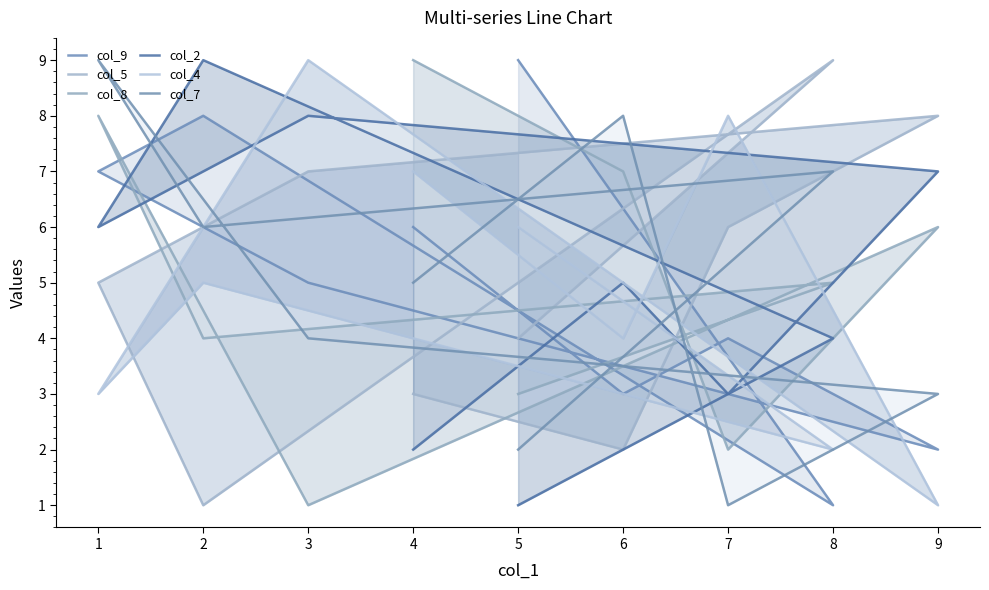

Reading left to right, extract all data points from this chart.

col_9: 6	3	4	2	5	7	8	1	9
col_5: 3	2	6	8	7	5	1	9	4
col_8: 9	7	2	6	1	8	4	5	3
col_2: 2	5	3	7	8	6	9	4	1
col_4: 7	4	8	1	9	3	5	2	6
col_7: 5	8	1	3	4	9	6	7	2